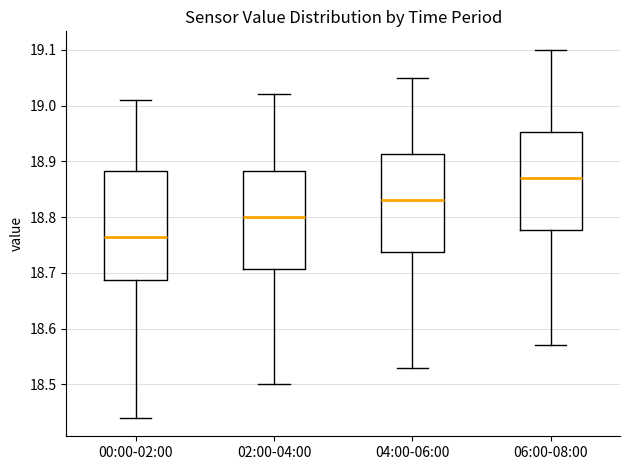

Which box has the lowest median line?

00:00-02:00